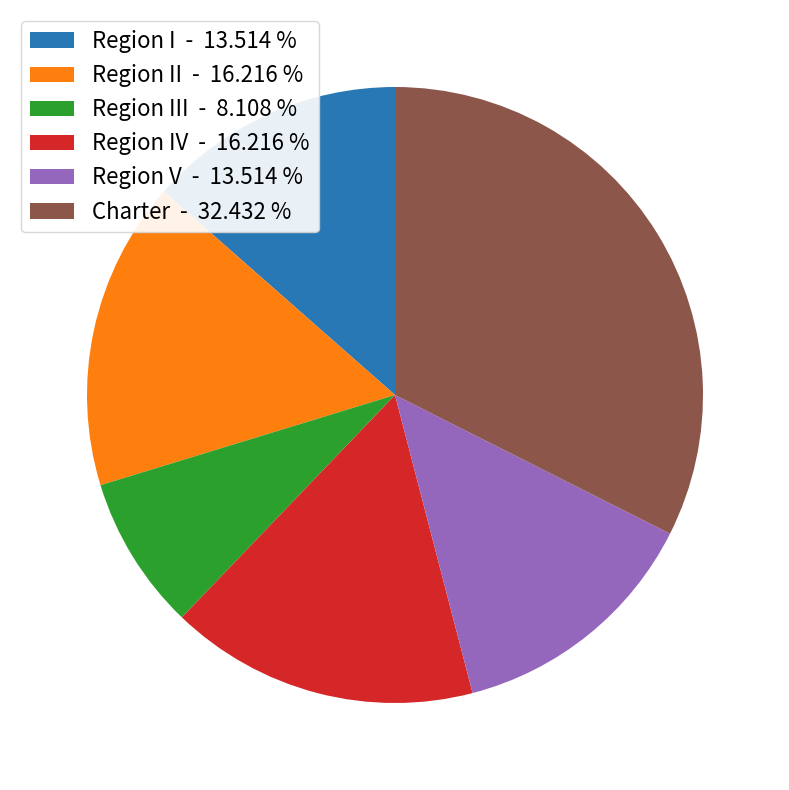

Do Region III - 8.108 % and Charter - 32.432 % together represent more than half of the pie?

No